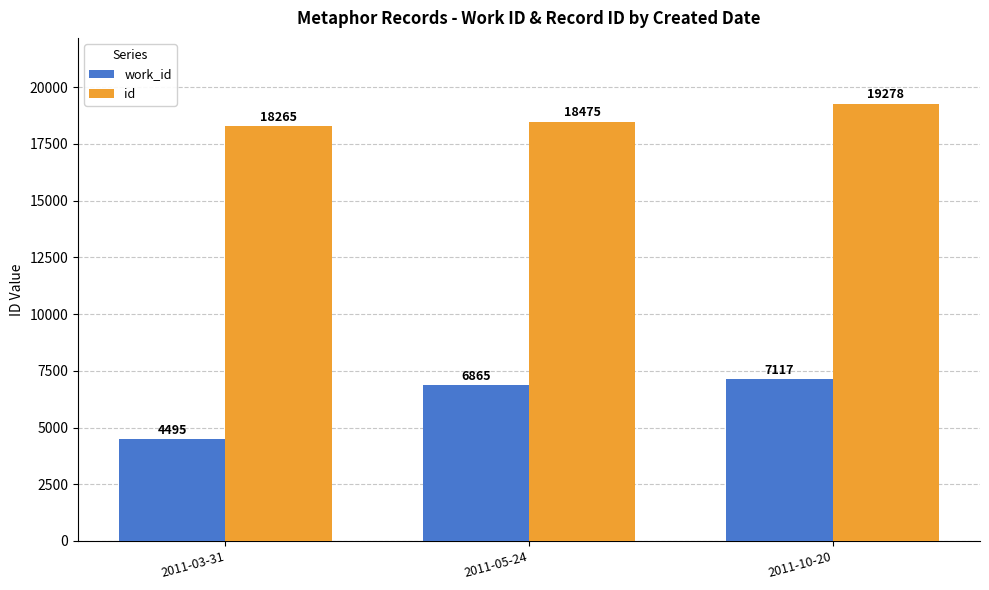

What is the value of the work_id bar at the 2nd from the left?

6865